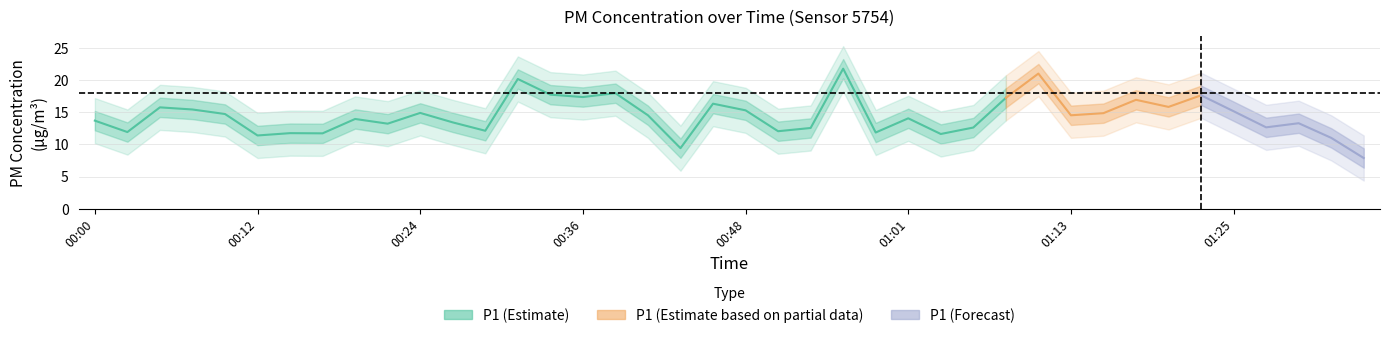

What is the label of the 25th point from the right?

00:36